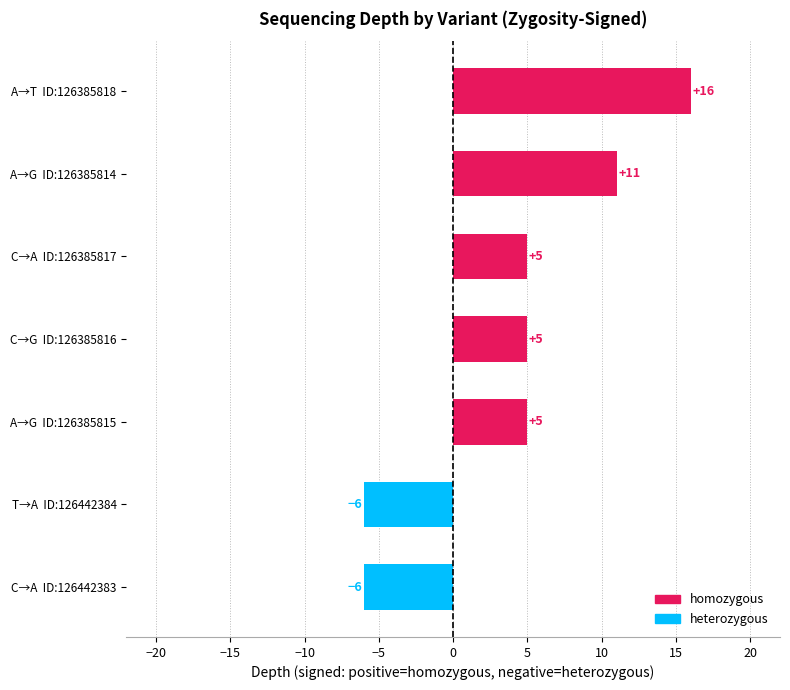

How many distinct data groups are displayed?

1